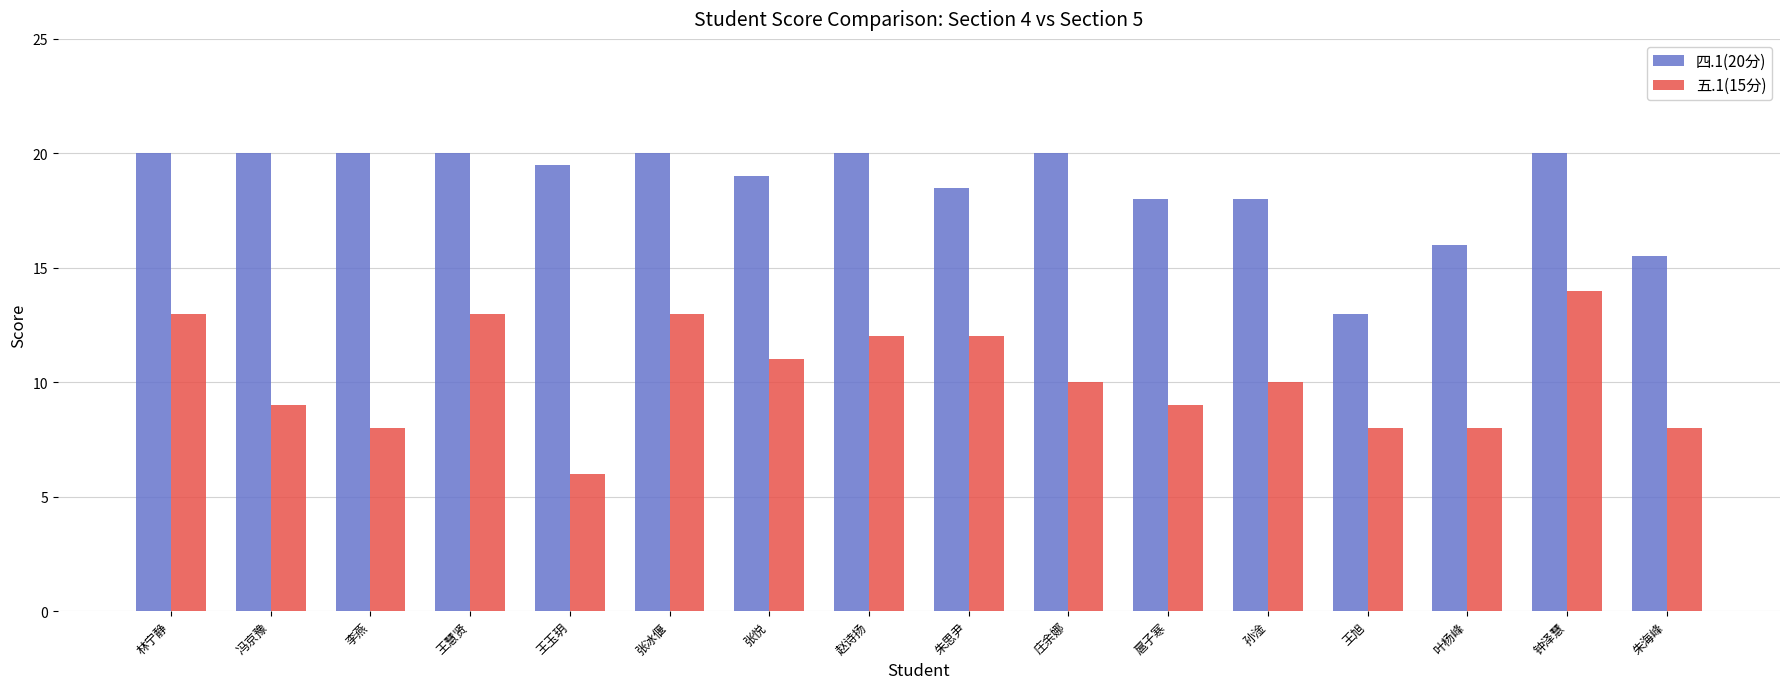

What is the sum of the 四.1(20分) values at 王旭 and 庄余娜?

33.0